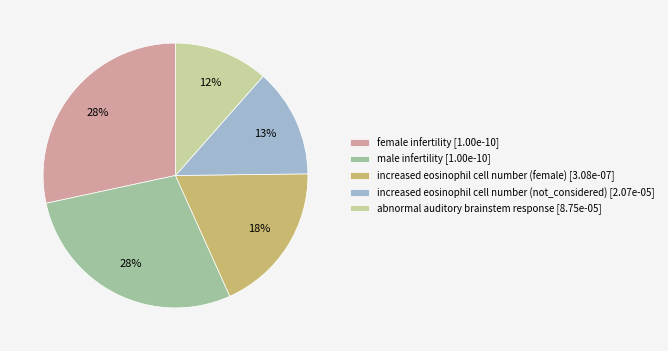

Do increased eosinophil cell number (not_considered) and abnormal auditory brainstem response together represent more than half of the pie?

No